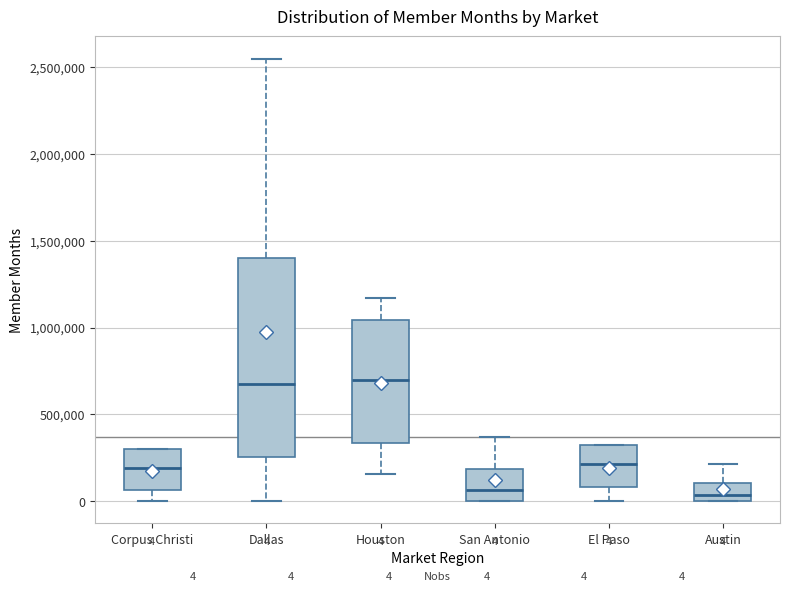

Comparing the boxes themselves (not the whiskers), which one is the tallest?

Dallas